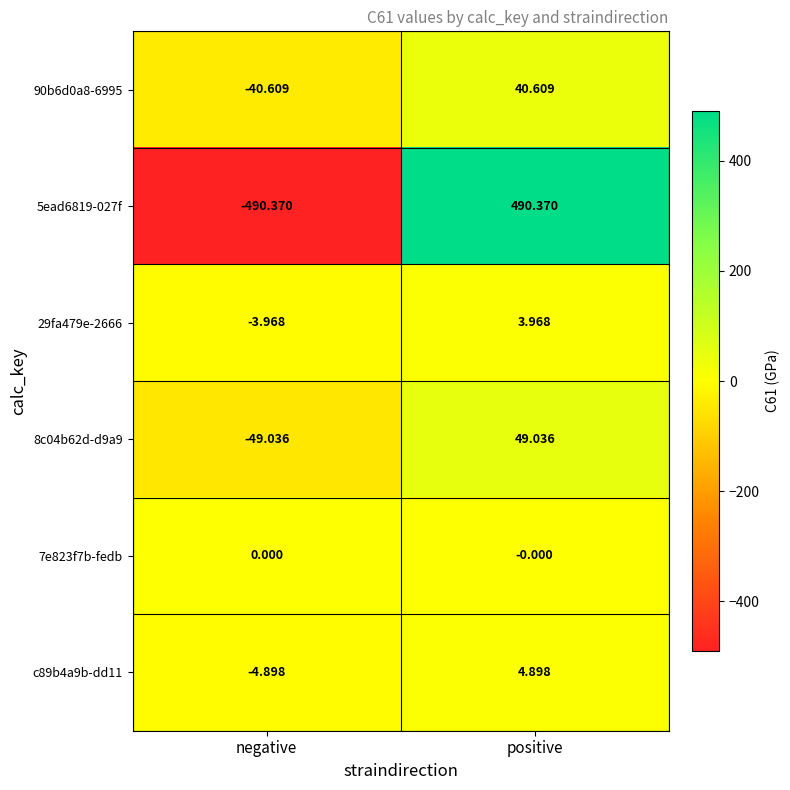

Rank the series by their maximum value, from lowest to highest.

7e823f7b-fedb, 29fa479e-2666, c89b4a9b-dd11, 90b6d0a8-6995, 8c04b62d-d9a9, 5ead6819-027f